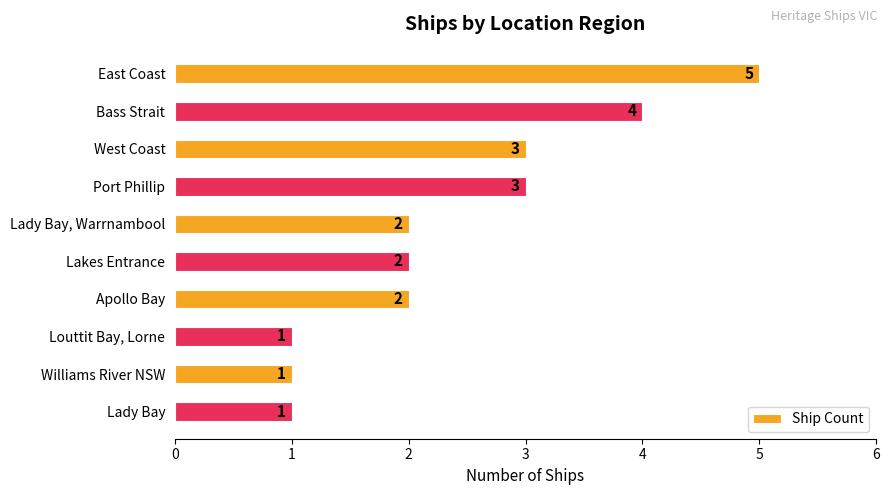

What is the average value?

2